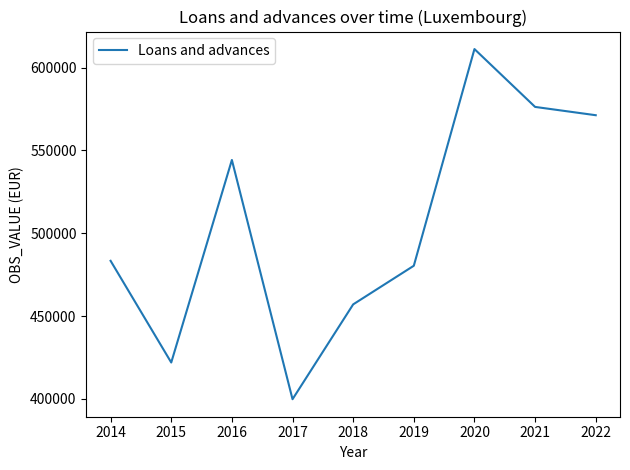

What is the smallest value displayed?

399818